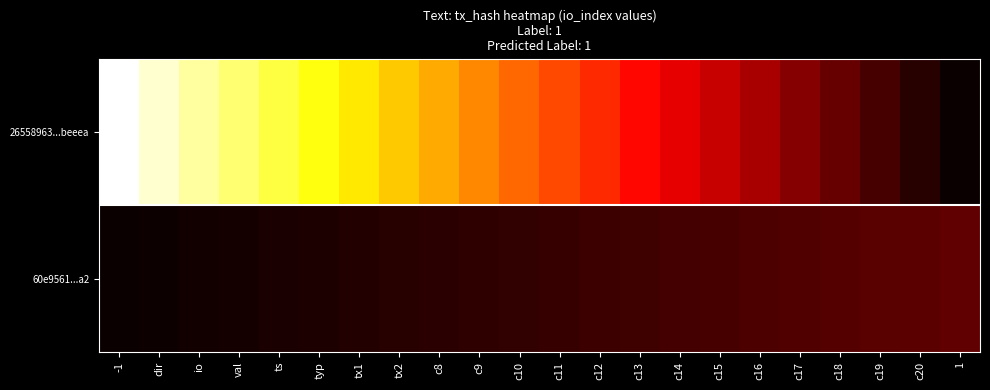

Which label corresponds to the smallest value in the chart?

1